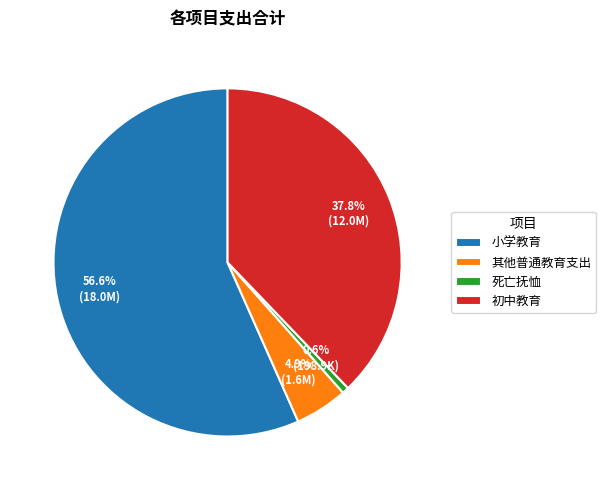

Which category has the smallest portion of the pie?

死亡抚恤